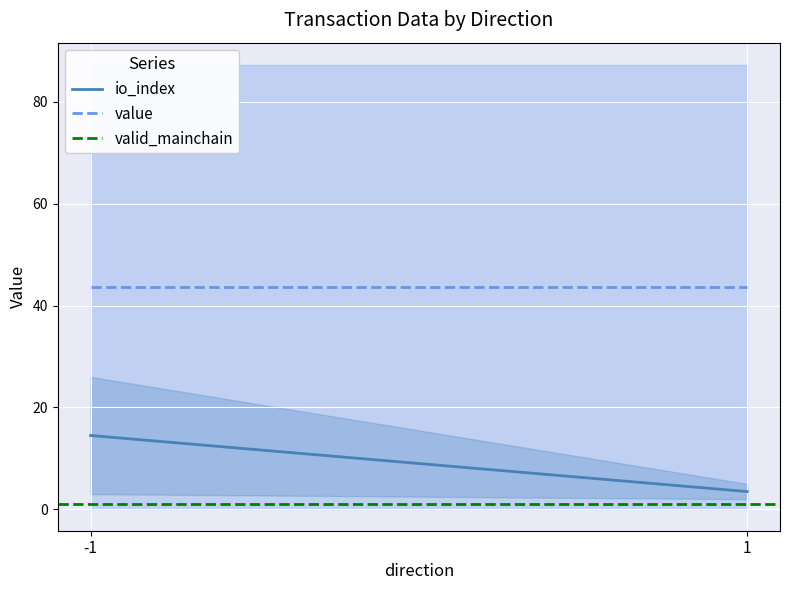

Which has a higher value, -1 or 1?

-1